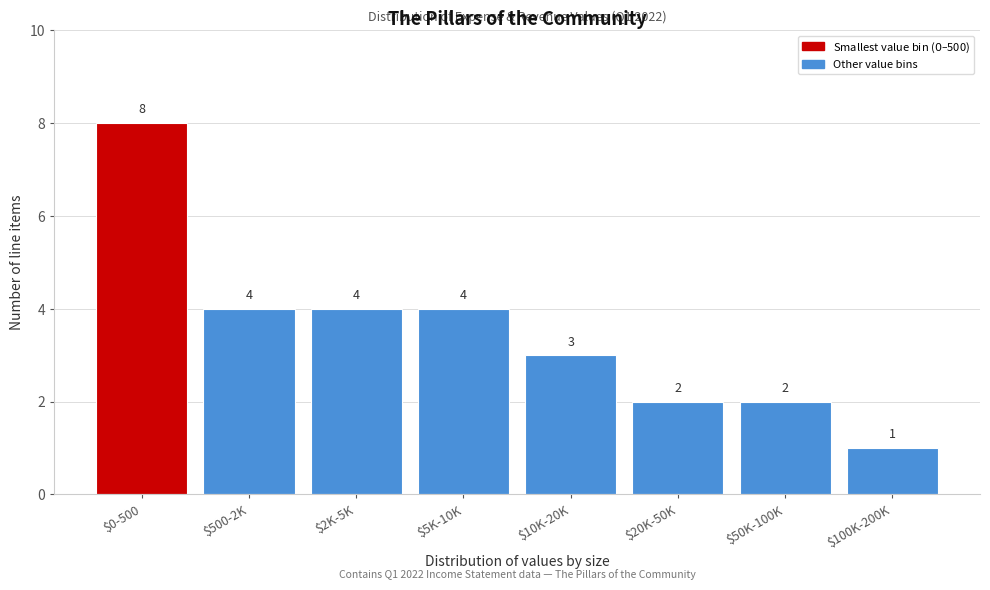

Reading left to right, list all the values displayed in this chart.

8	4	4	4	3	2	2	1